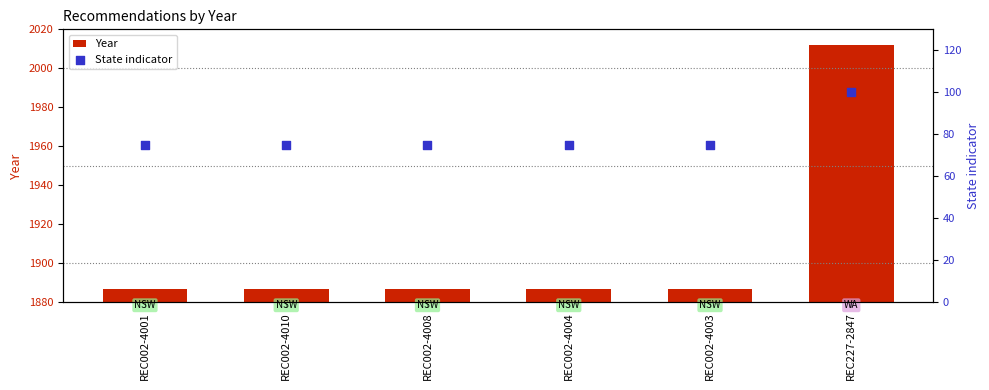

Which series contains the highest Y value?

Year